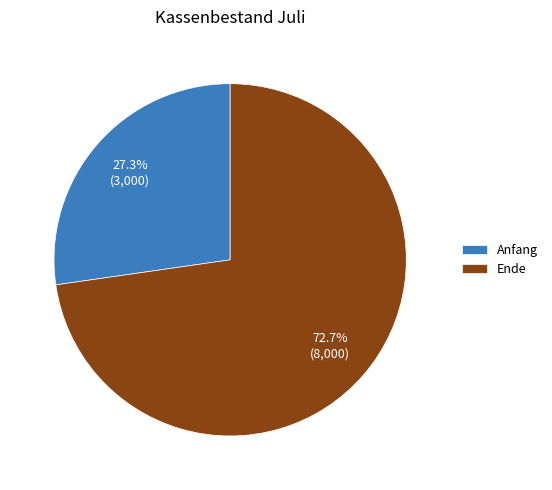

Does any single category account for the majority?

Yes